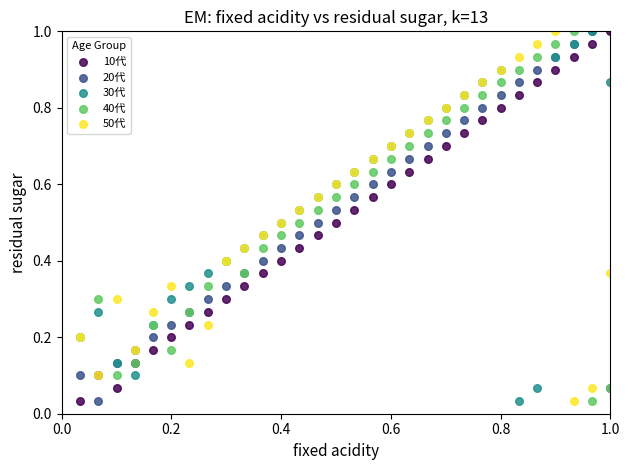

What are all the series names shown in the legend?

10代, 20代, 30代, 40代, 50代